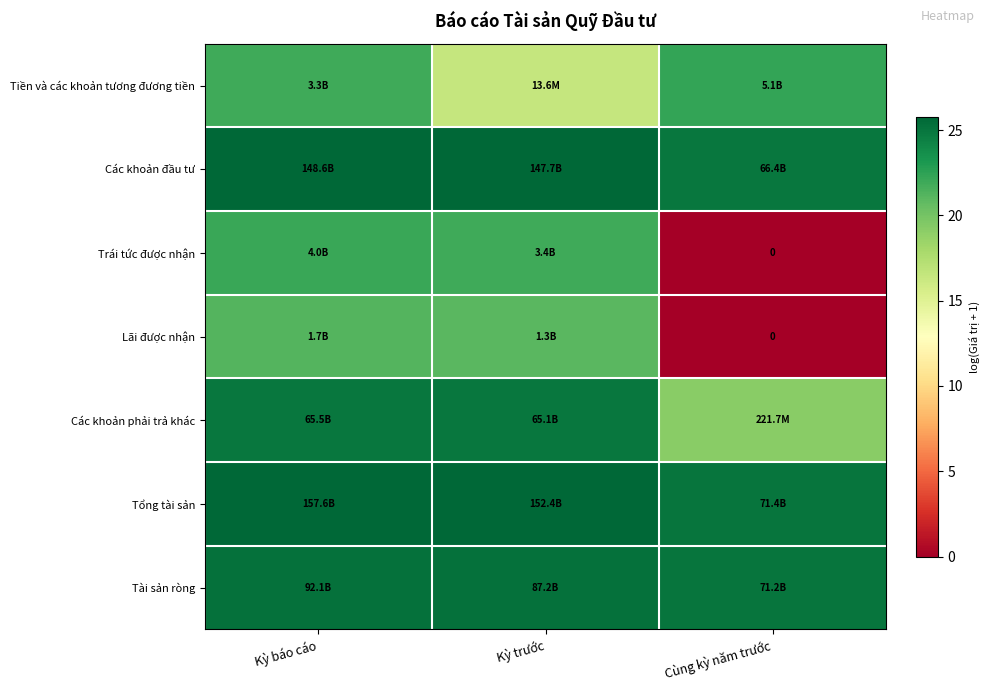

What is the spread (max minus min) of values at Cùng kỳ năm trước?

25.0